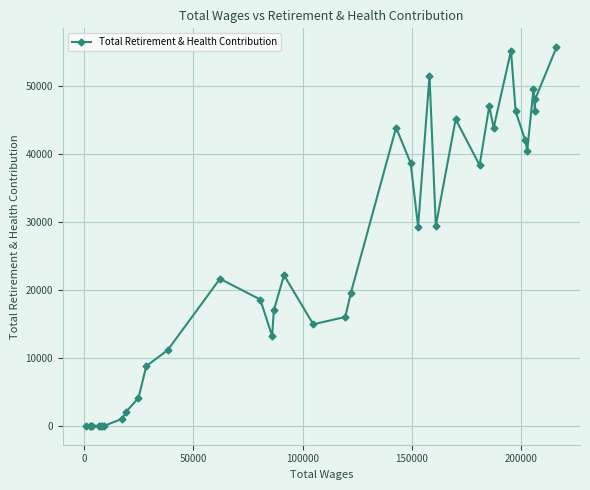

True or false: there are more than 0 points higher than both neighbors.

True